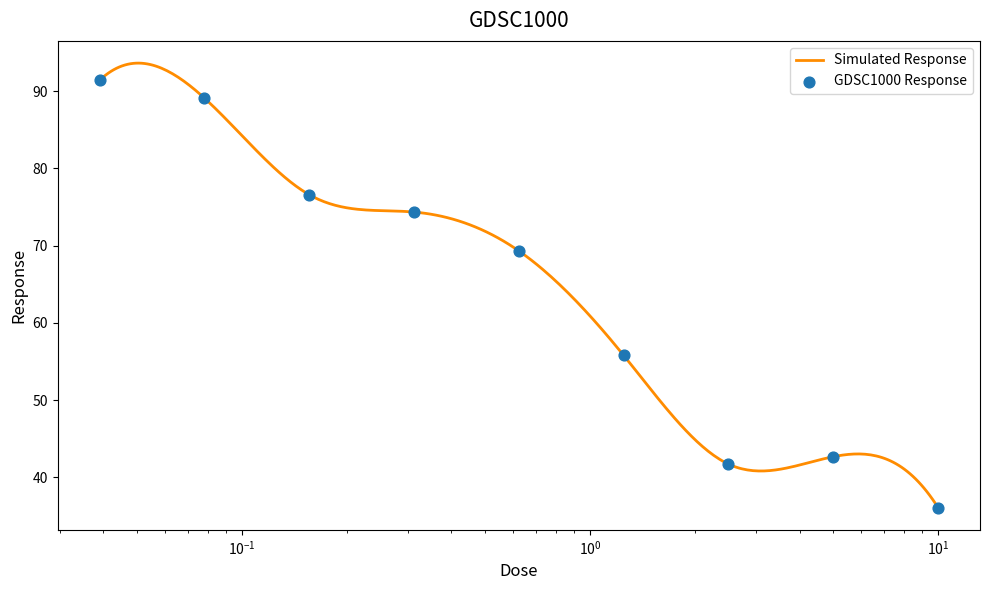

What is the maximum value for Simulated Response?

93.7